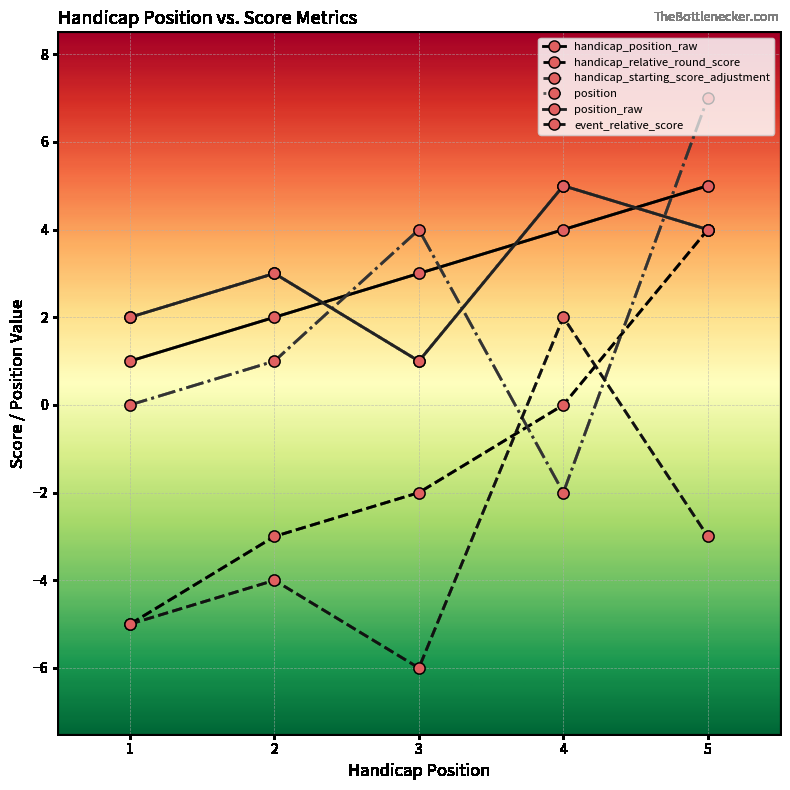

At which category is the sum across all series the highest?

5